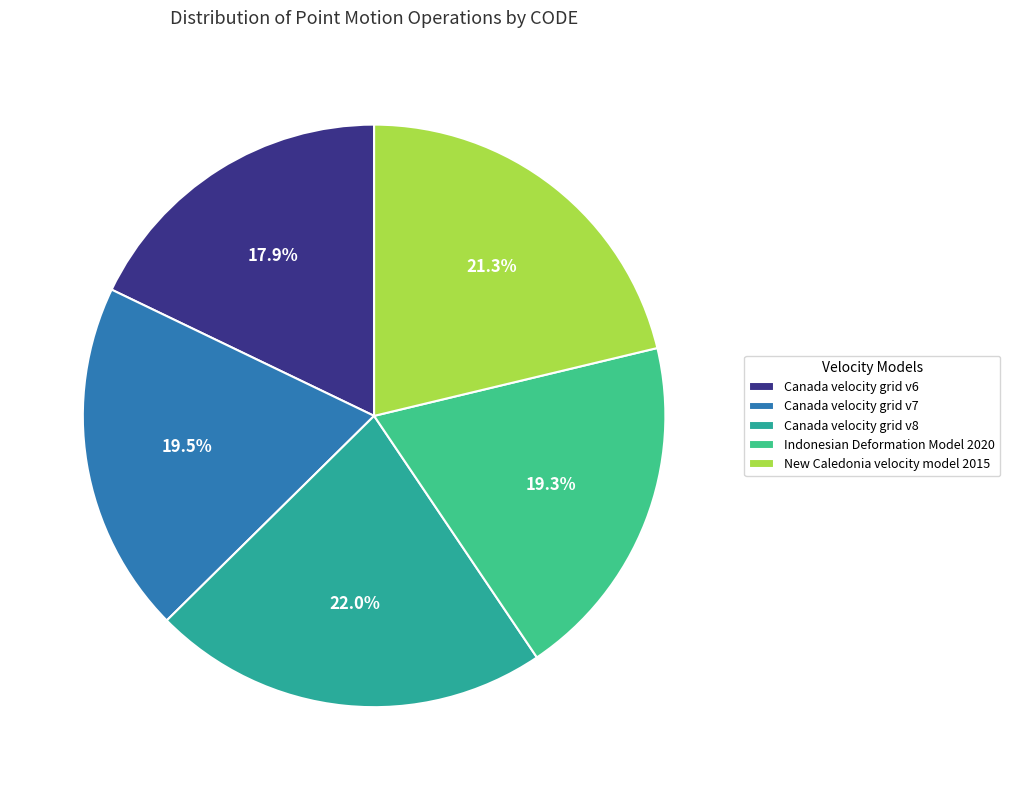

To the nearest percent, what percentage of the pie is Canada velocity grid v7?

20%